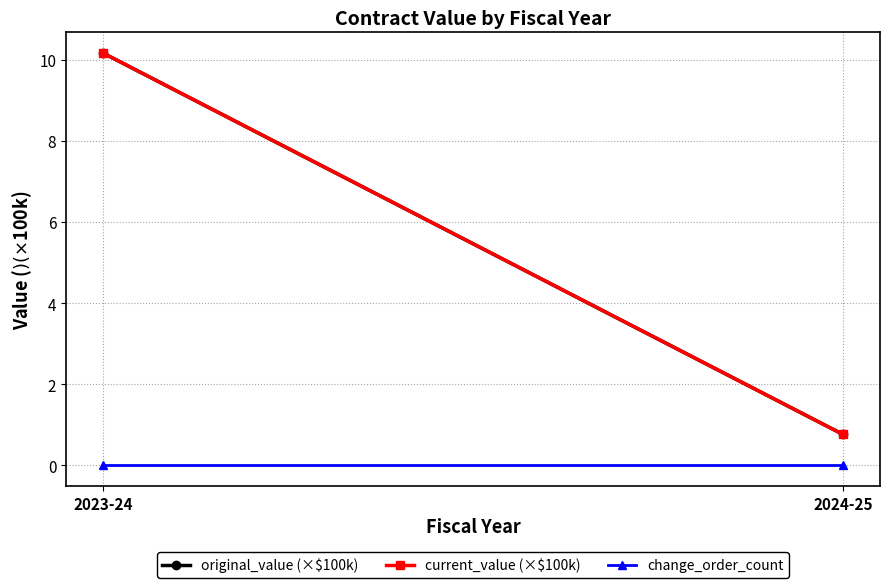

Reading right to left, transcribe all the data shown in this chart.

original_value (×$100k): 2024-25=0.8	2023-24=10.2
current_value (×$100k): 2024-25=0.8	2023-24=10.2
change_order_count: 2024-25=0.0	2023-24=0.0